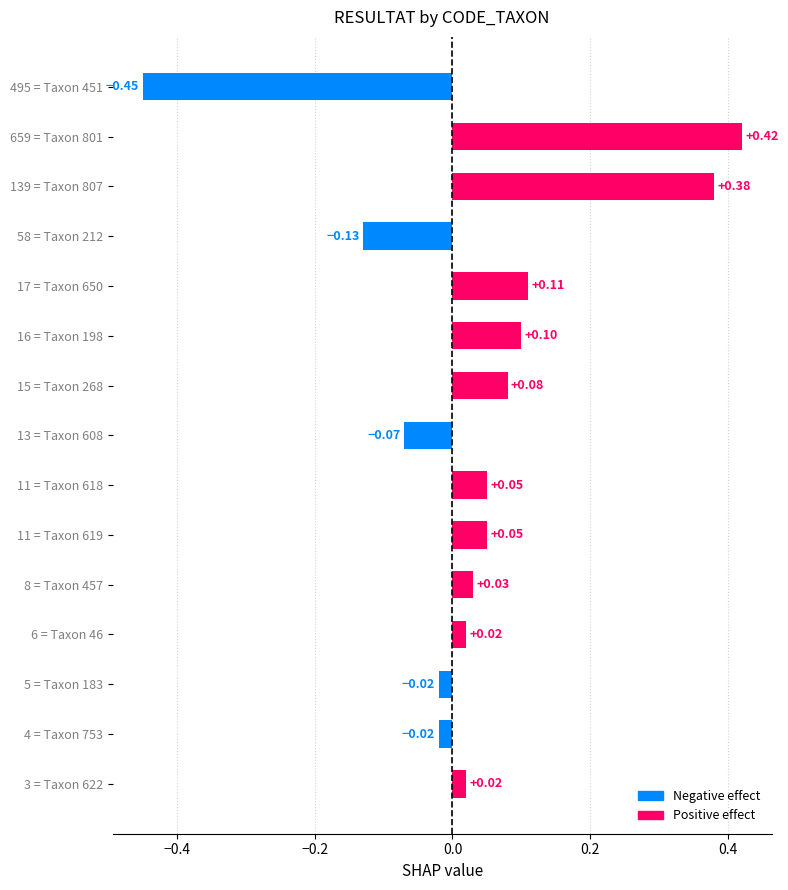

What is the sum of all values?

0.6